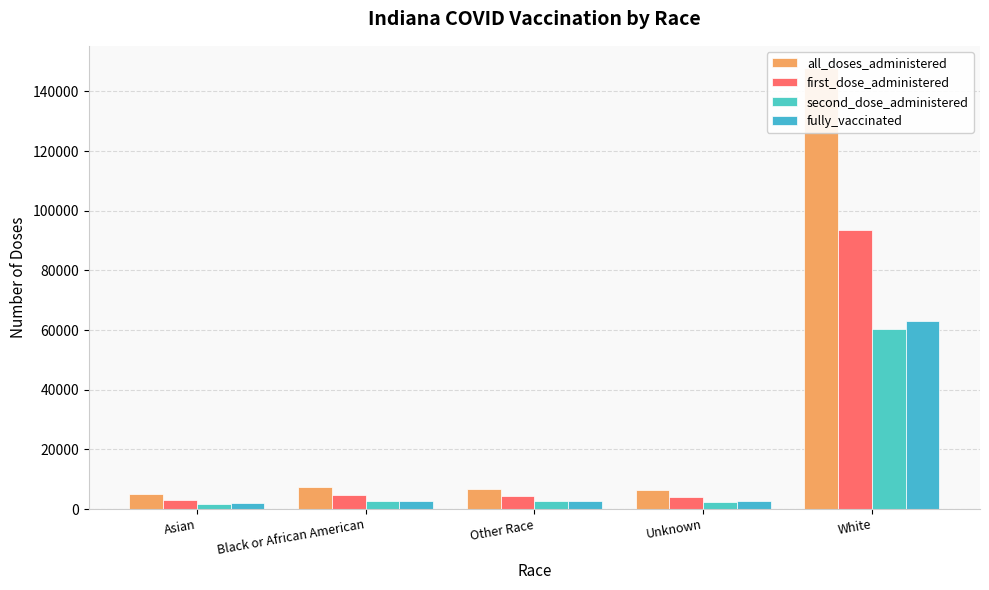

List the labels in order of all_doses_administered value, smallest first.

Asian, Unknown, Other Race, Black or African American, White